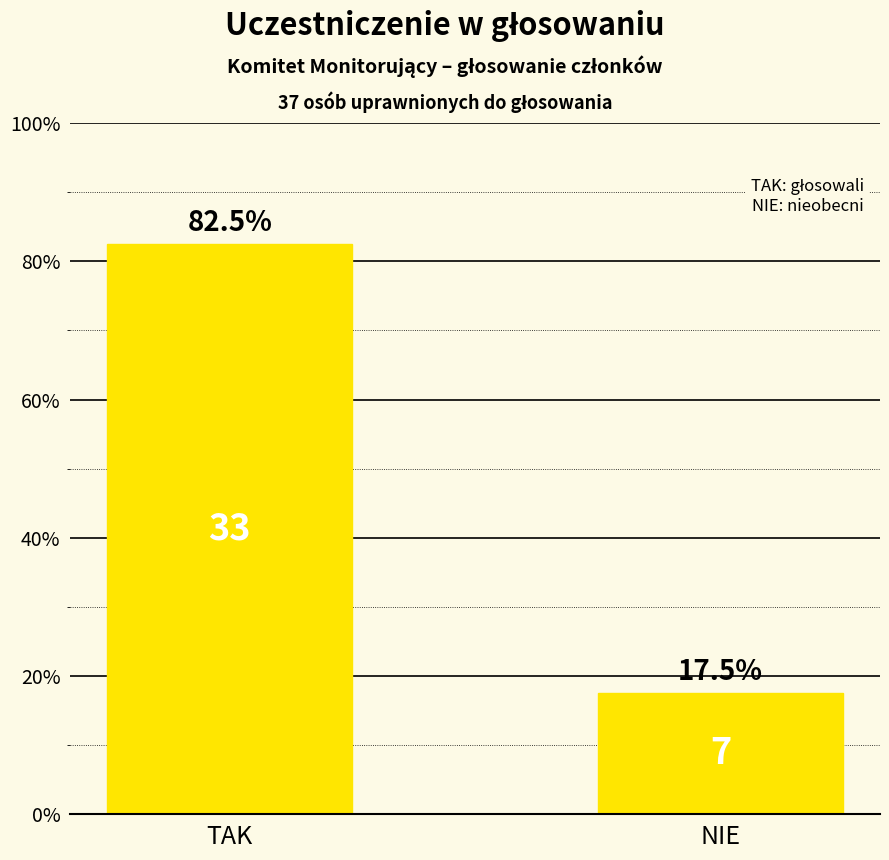

How many categories are shown in the chart?

2